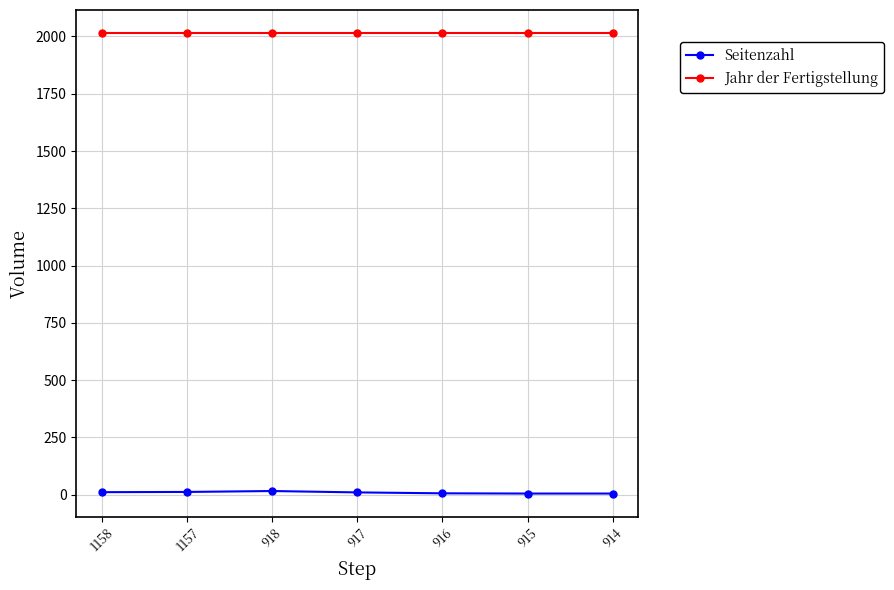

What are all the series names shown in the legend?

Seitenzahl, Jahr der Fertigstellung